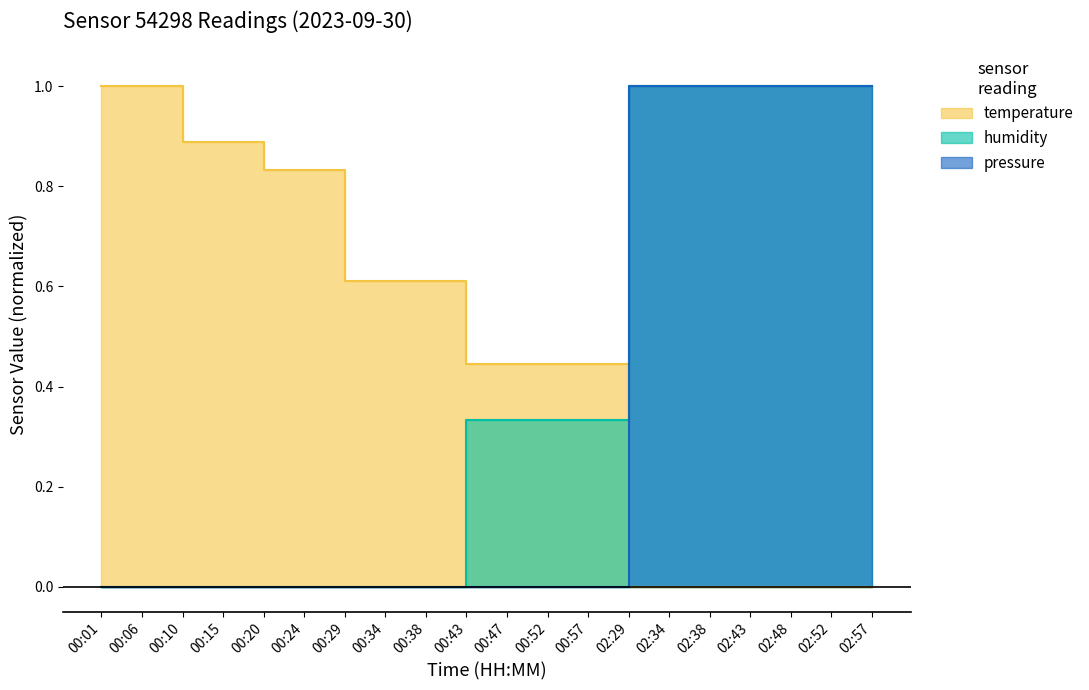

Is the value of temperature at 00:15 greater than the value of pressure at 02:57?

No